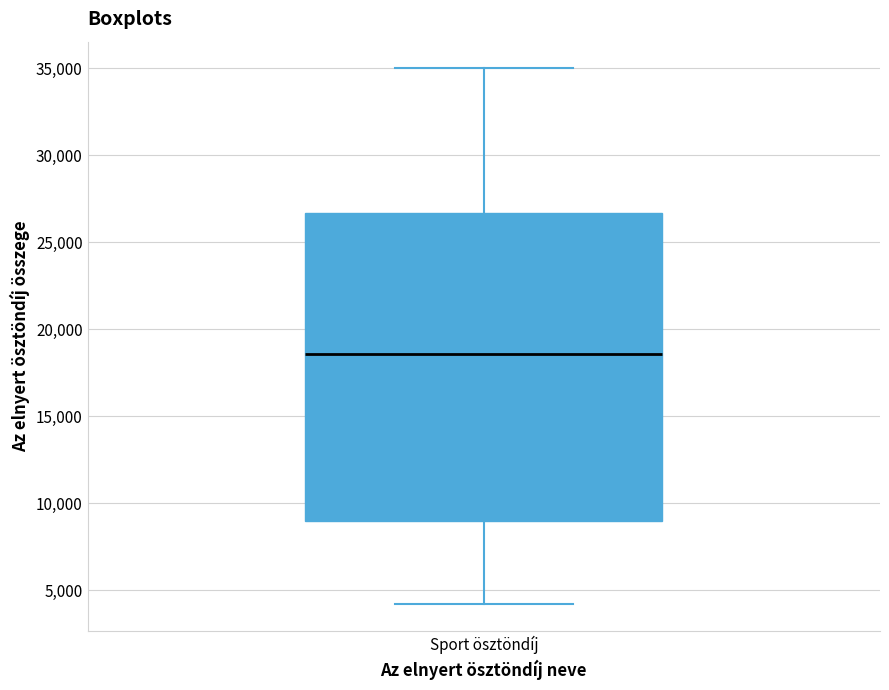

Read this box plot against the y-axis: the position of the median line, the range covered by the box, and the ends of both whiskers. The values are not printed on the chart, so give them approximately, as read against the axis.

median 18500, box 9000 to 26500, whiskers 4000 to 35000